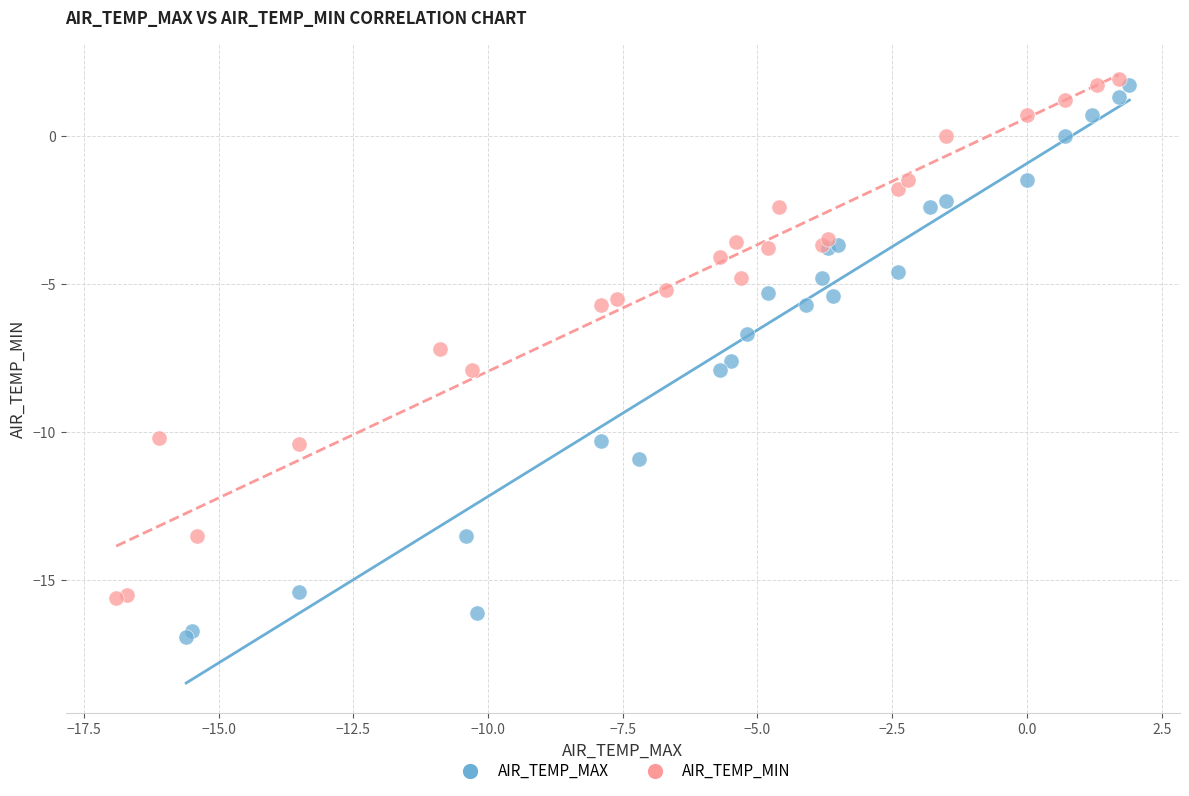

Which series has the largest Y range (max minus min)?

AIR_TEMP_MAX